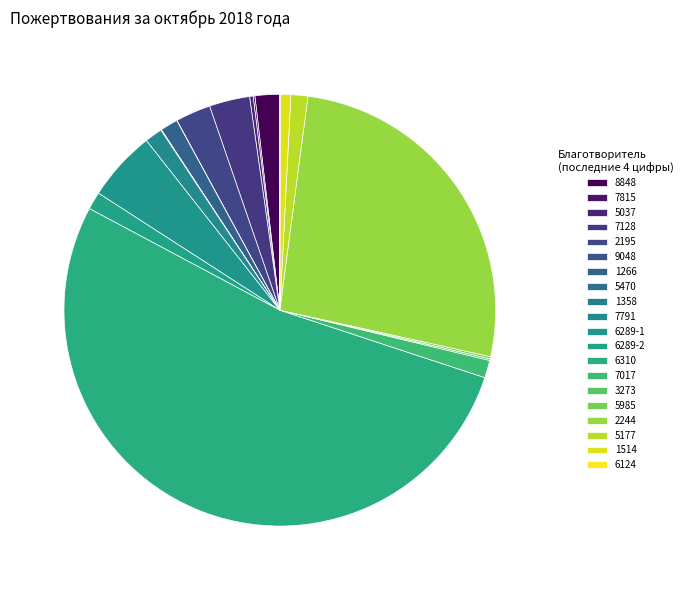

Which category has the smallest portion of the pie?

9048